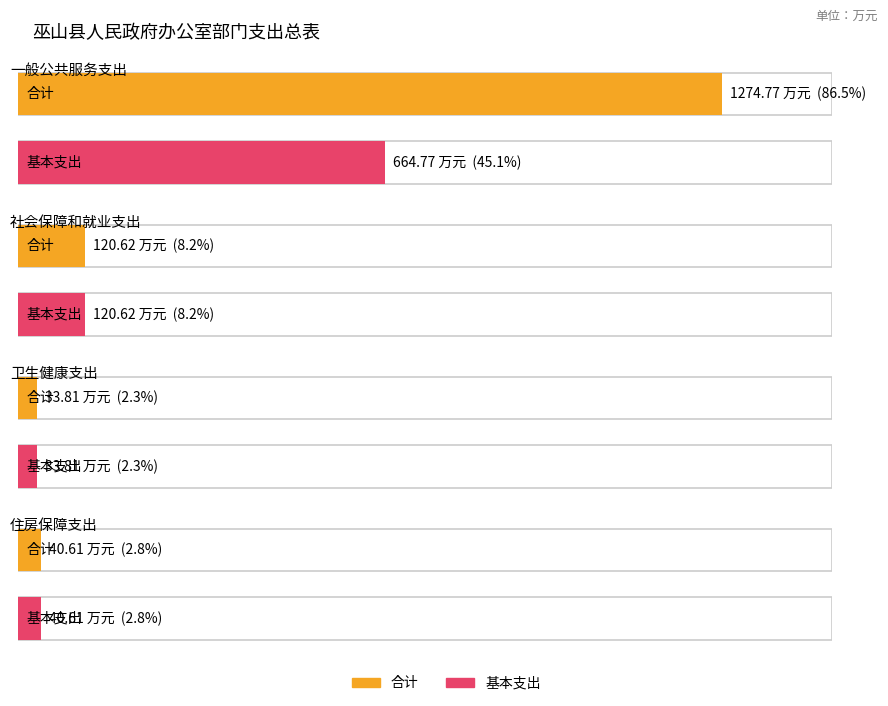

How many categories are shown in the chart?

4